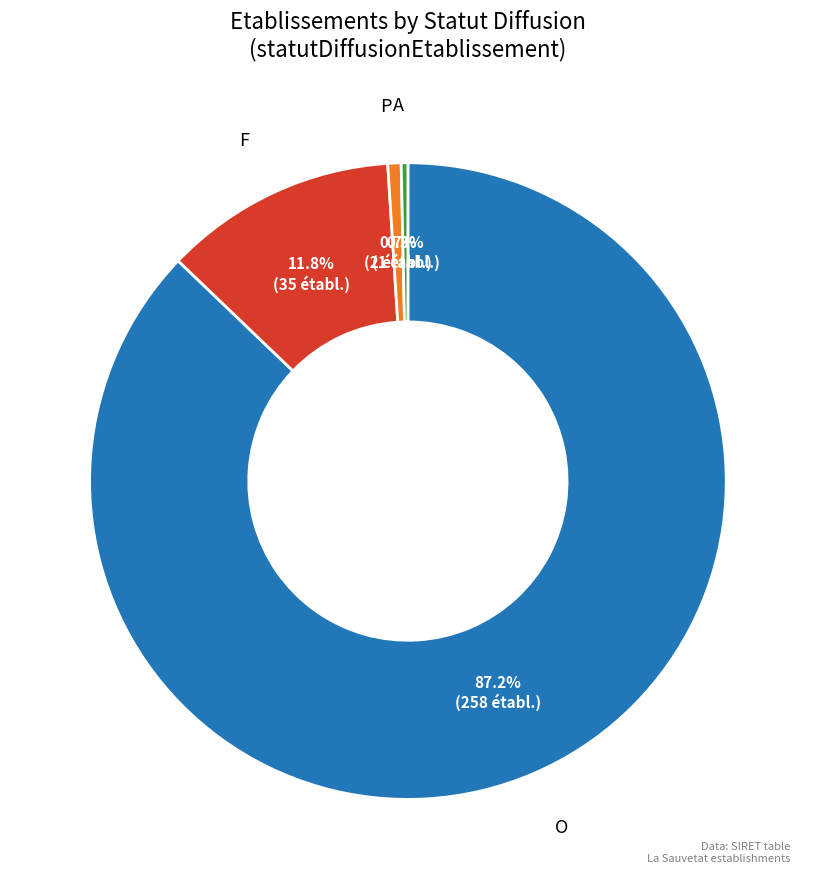

Is there a majority slice in this chart?

Yes